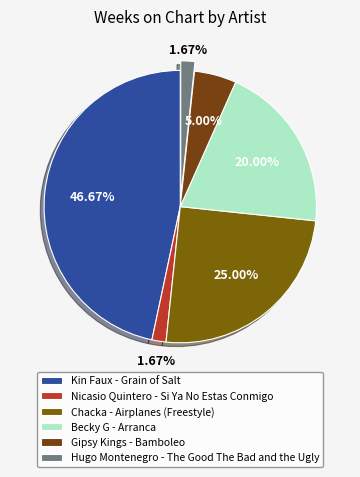

Is the sum of Becky G - Arranca and Chacka - Airplanes (Freestyle) greater than half?

No